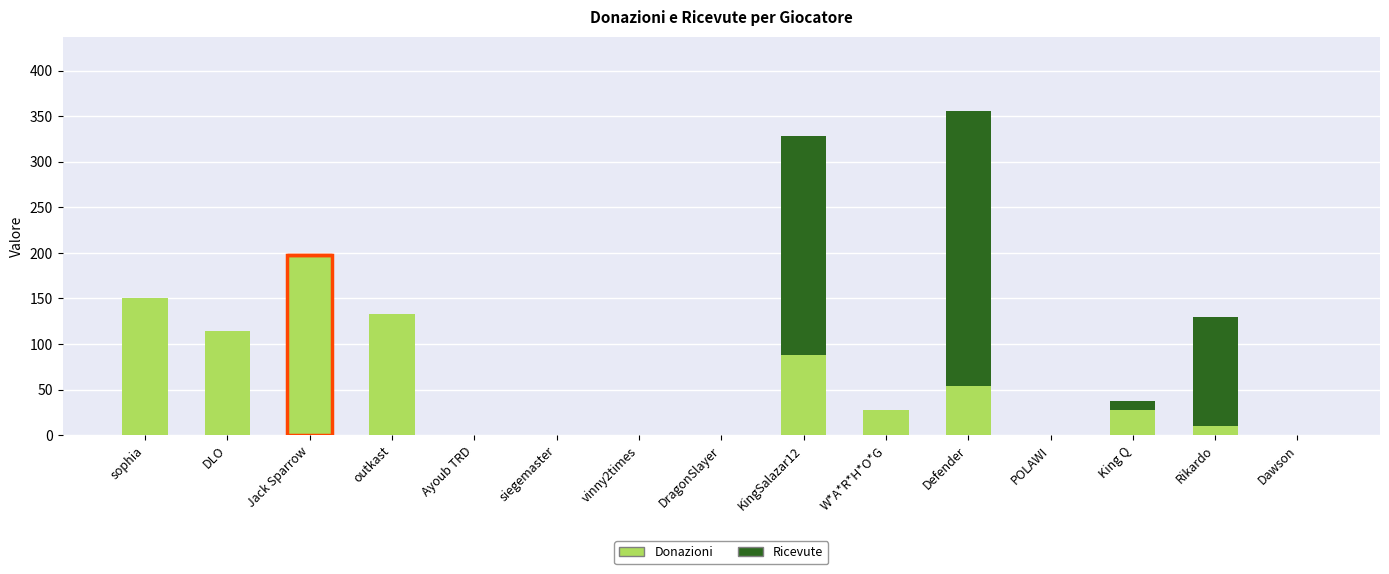

True or false: Donazioni has a value of 150 at sophia.

True